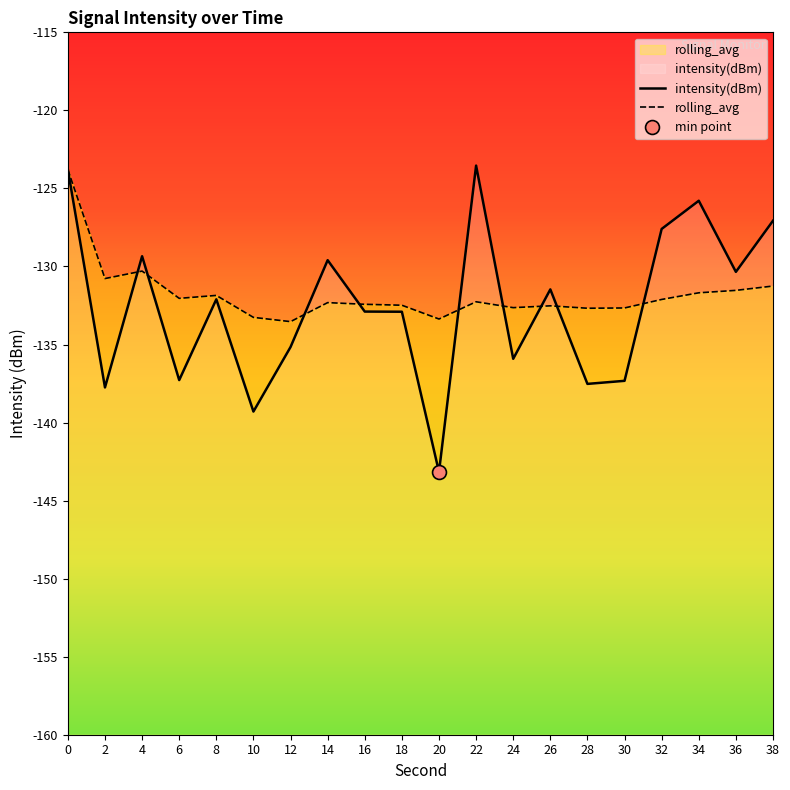

True or false: rolling_avg and intensity(dBm) intersect in this chart.

True